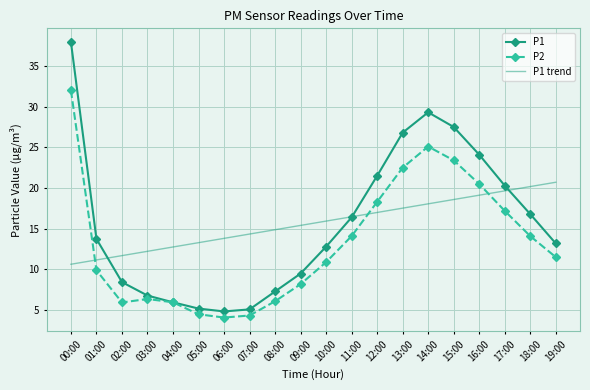

What is the highest value of the P2 series?

32.0